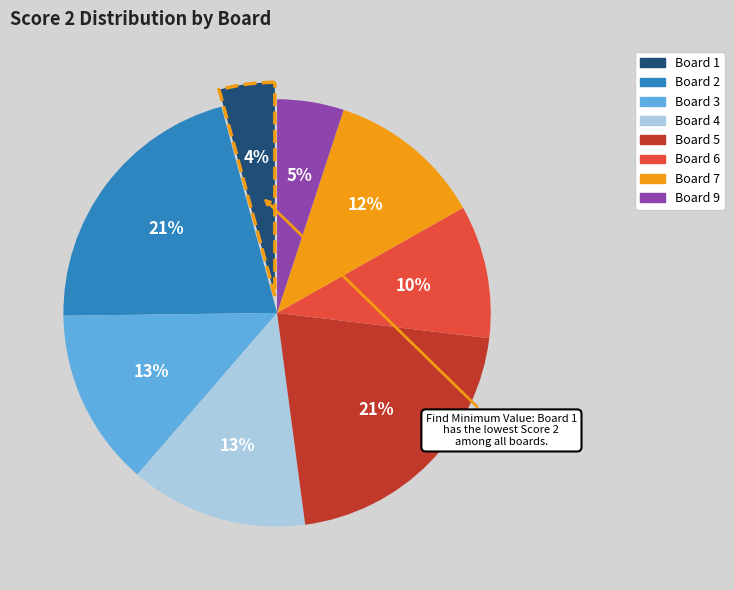

Does any single category account for the majority?

No